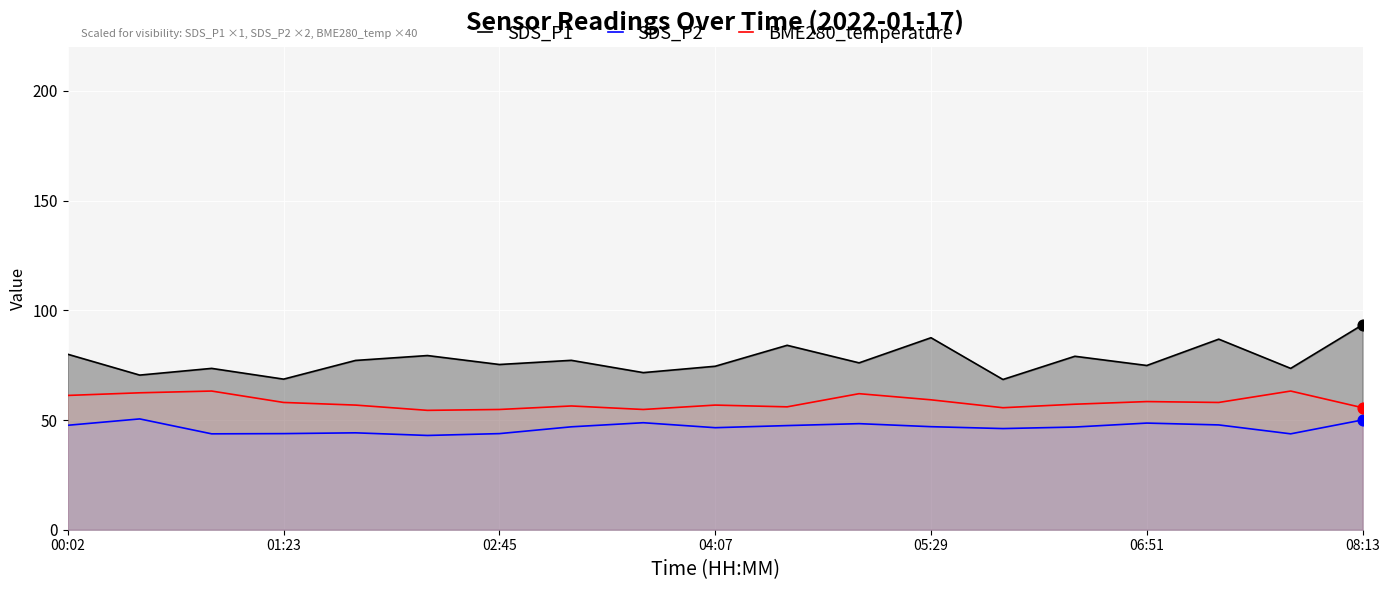

Is the value of SDS_P1 at 06:51 greater than the value of BME280_temperature at 08:13?

Yes